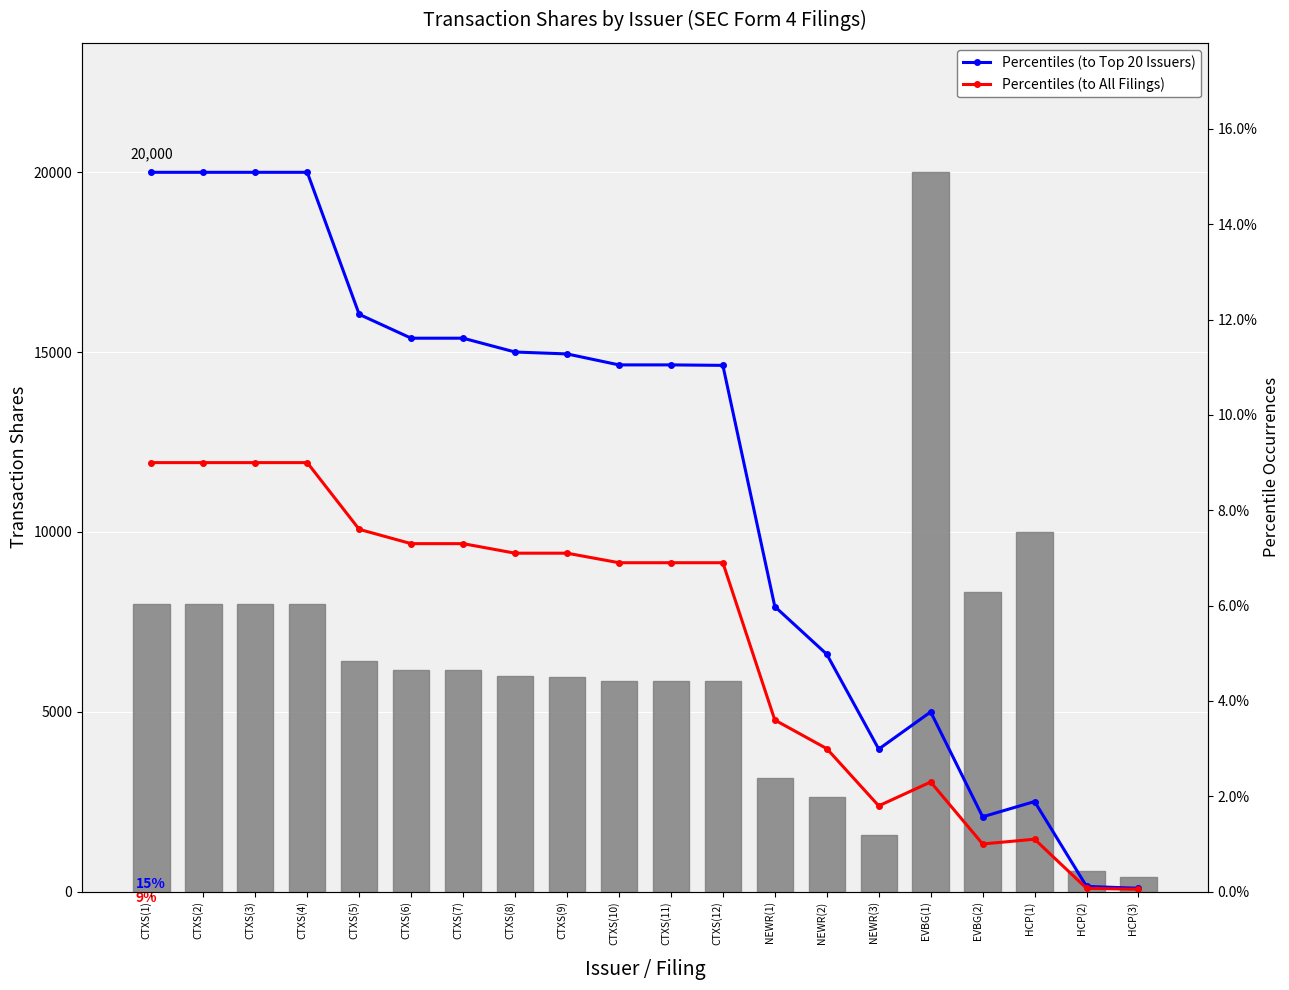

Where is transactionShares nearest to the value 10197?

HCP(1)